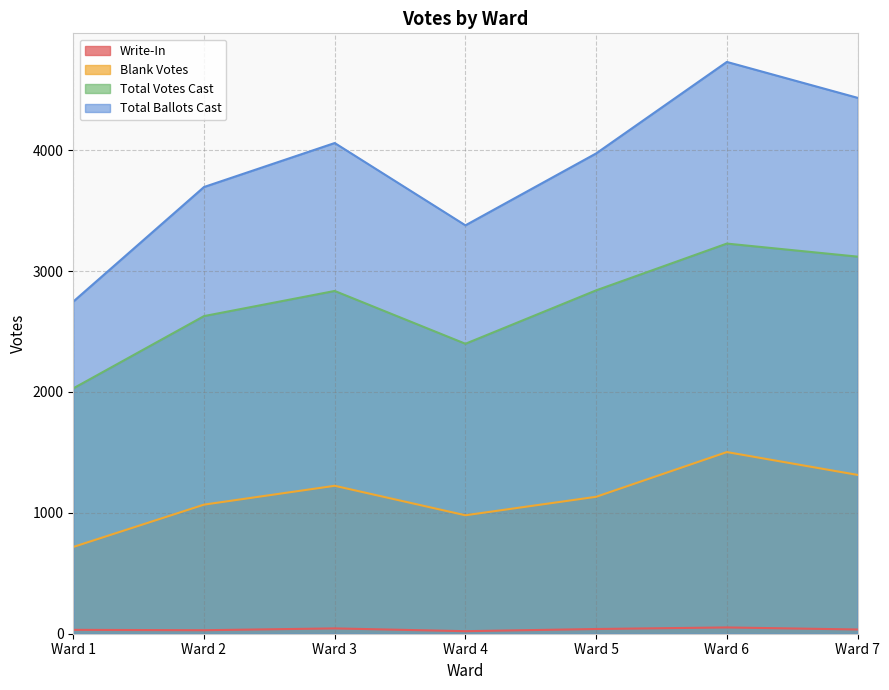

How many values in the Blank Votes series are below 1133?

3